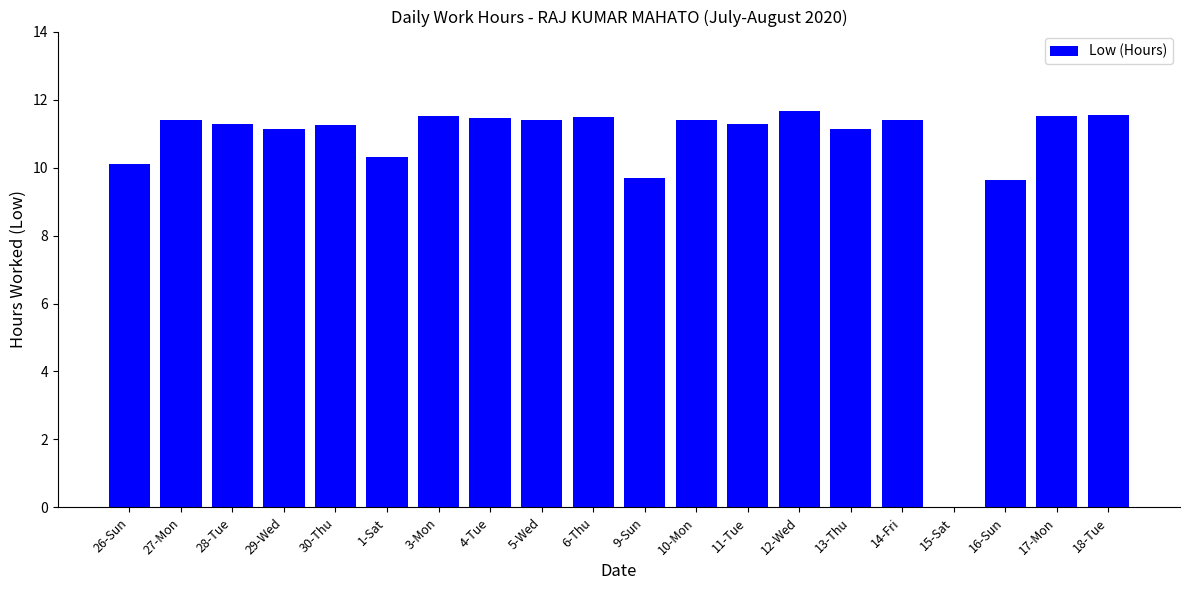

What is the sum of all values?

210.7